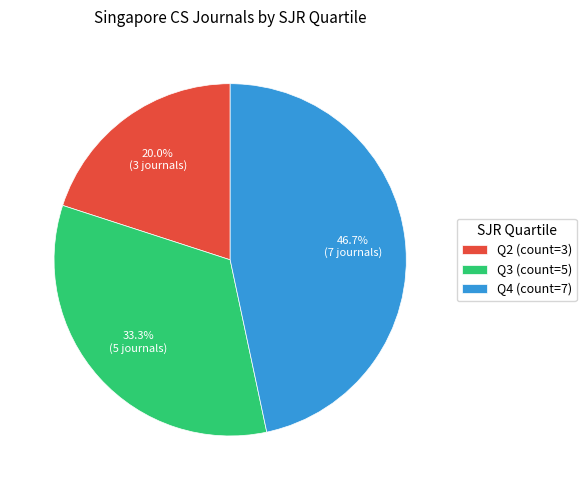

Is it true that Q4 is 61% of the pie?

False